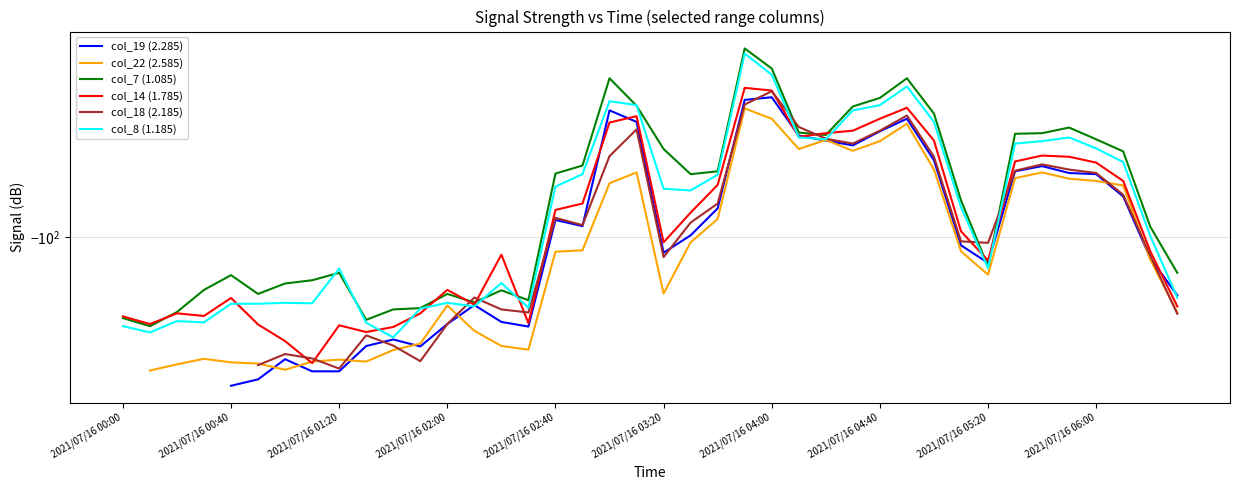

Does the chart have visible grid lines?

Yes